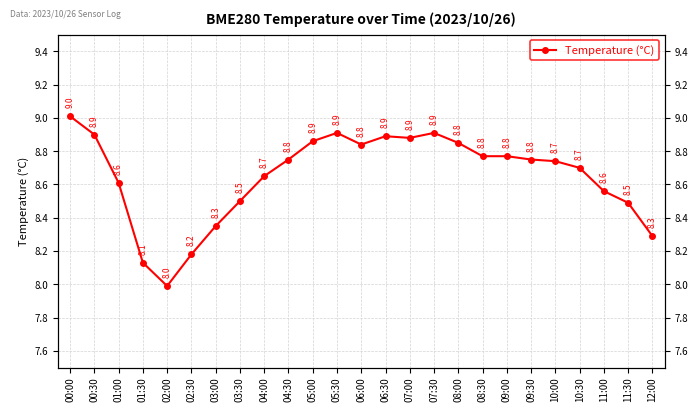

At which category does the data reach its first local peak?

05:30